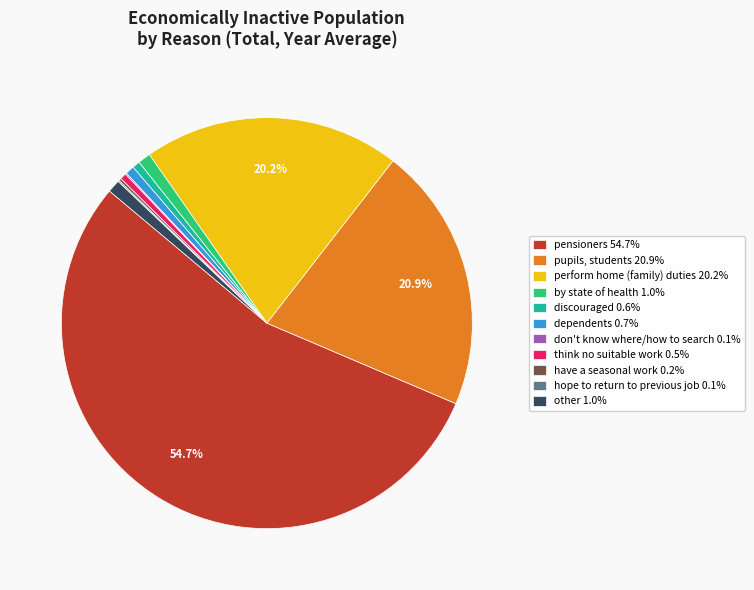

Which has a higher value, perform home (family) duties 20.2% or pensioners 54.7%?

pensioners 54.7%